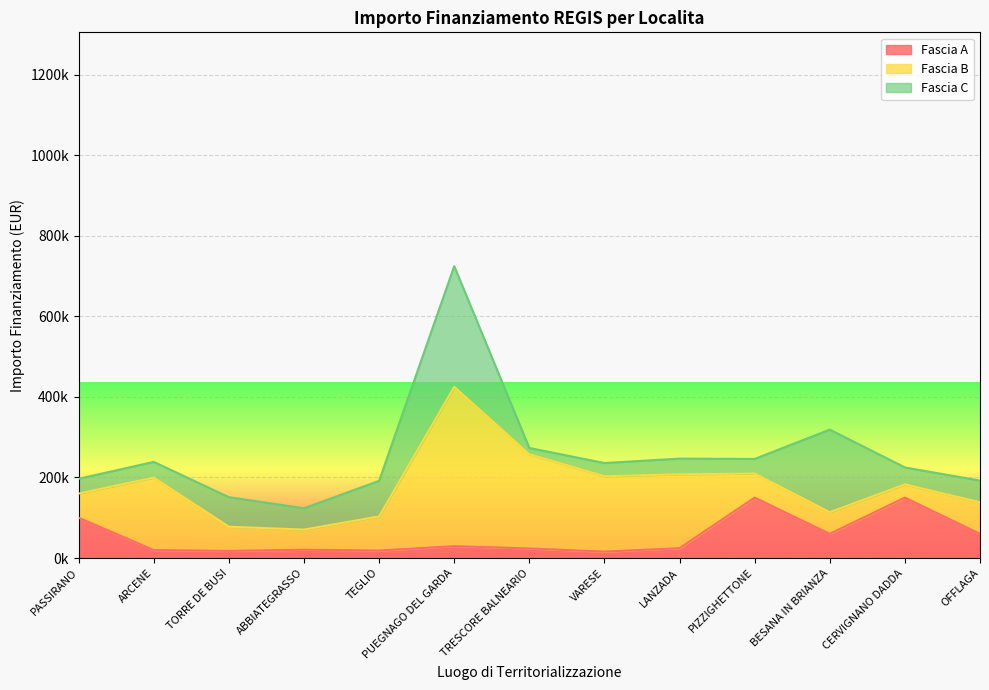

What position from the right is ABBIATEGRASSO?

10